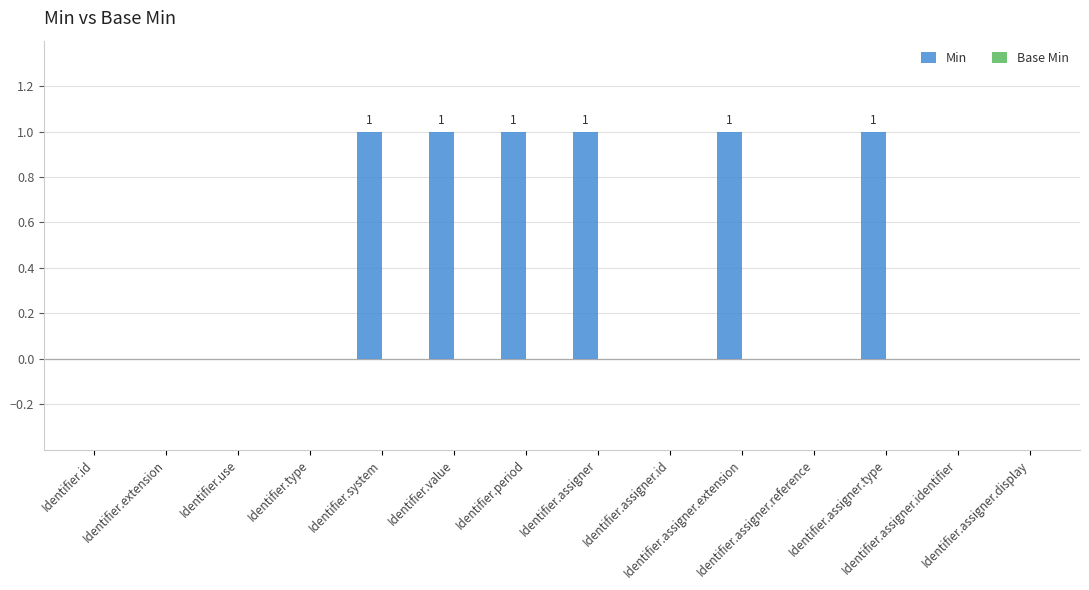

What is the sum of all values?

6